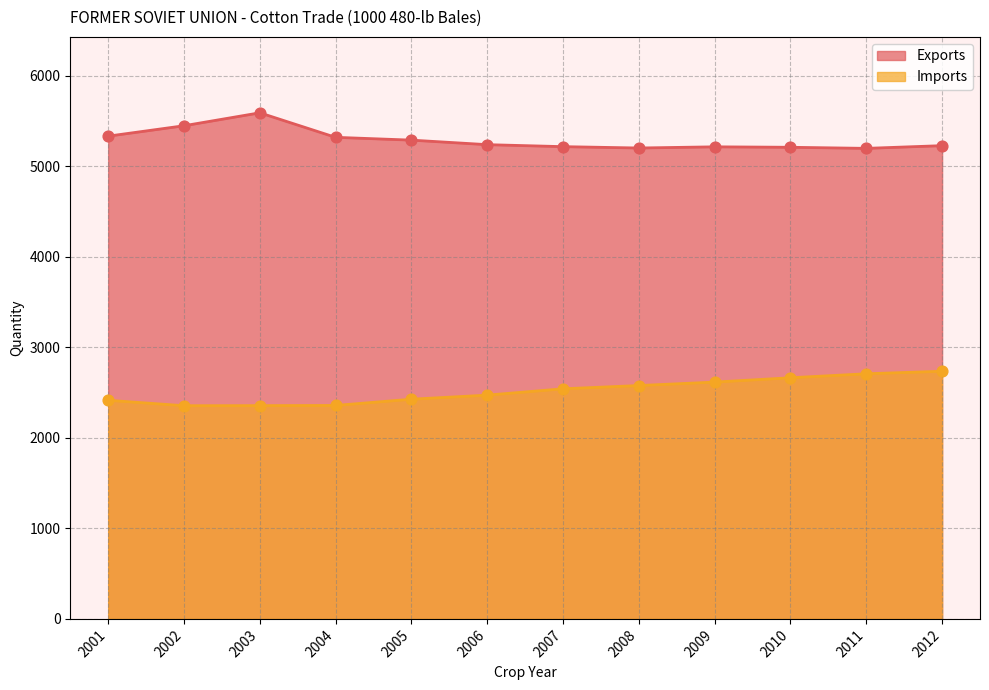

What are all the series names shown in the legend?

Exports, Imports